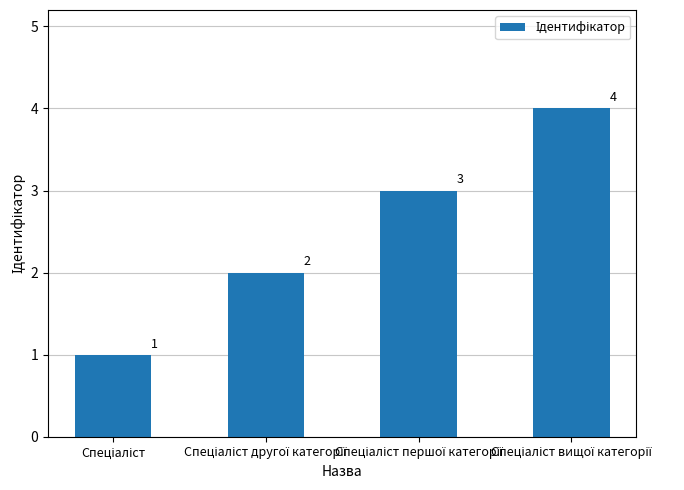

What is the difference between the maximum and minimum values?

3